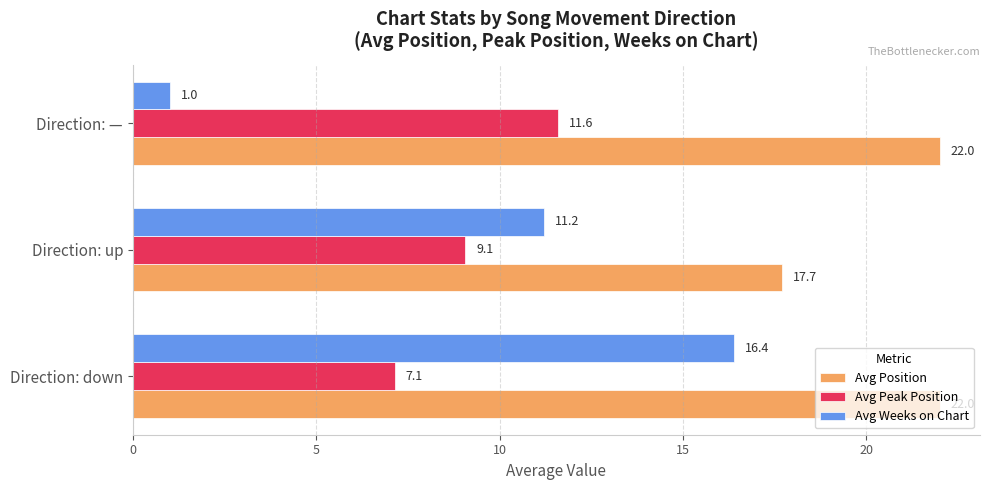

Where is Avg Weeks on Chart nearest to the value 8?

Direction: up